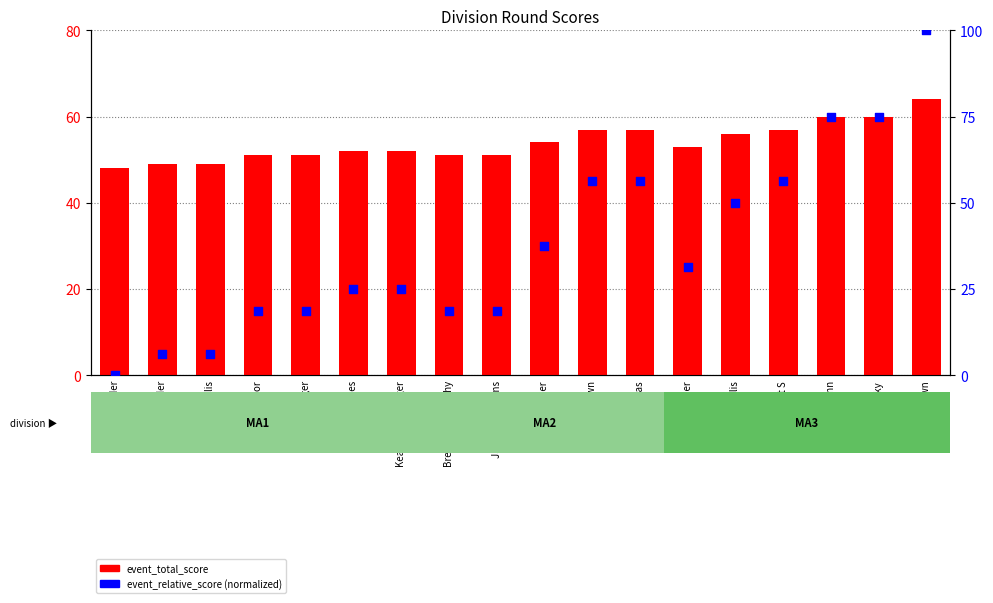

What are all the series names shown in the legend?

event_total_score, event_relative_score (normalized)